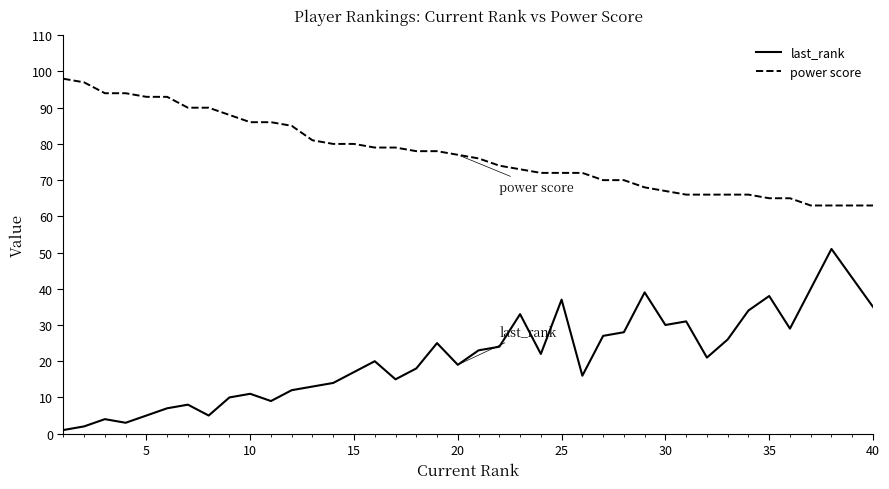

Rank the series by their maximum value, from highest to lowest.

power score, last_rank